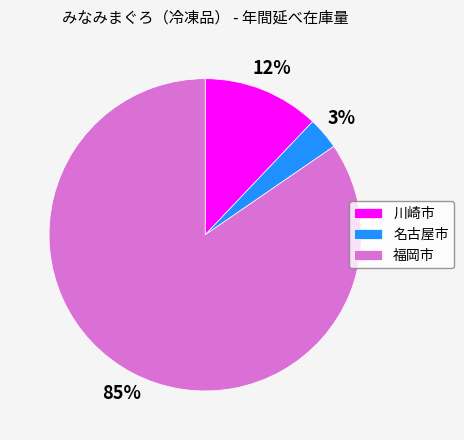

True or false: 福岡市 accounts for 85% of the total.

True